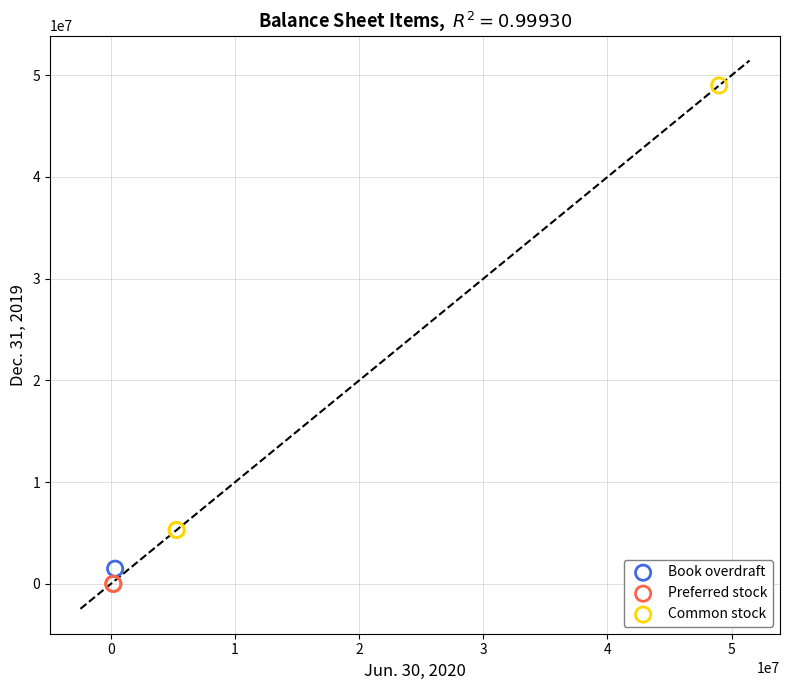

Which series contains the highest Y value?

Common stock